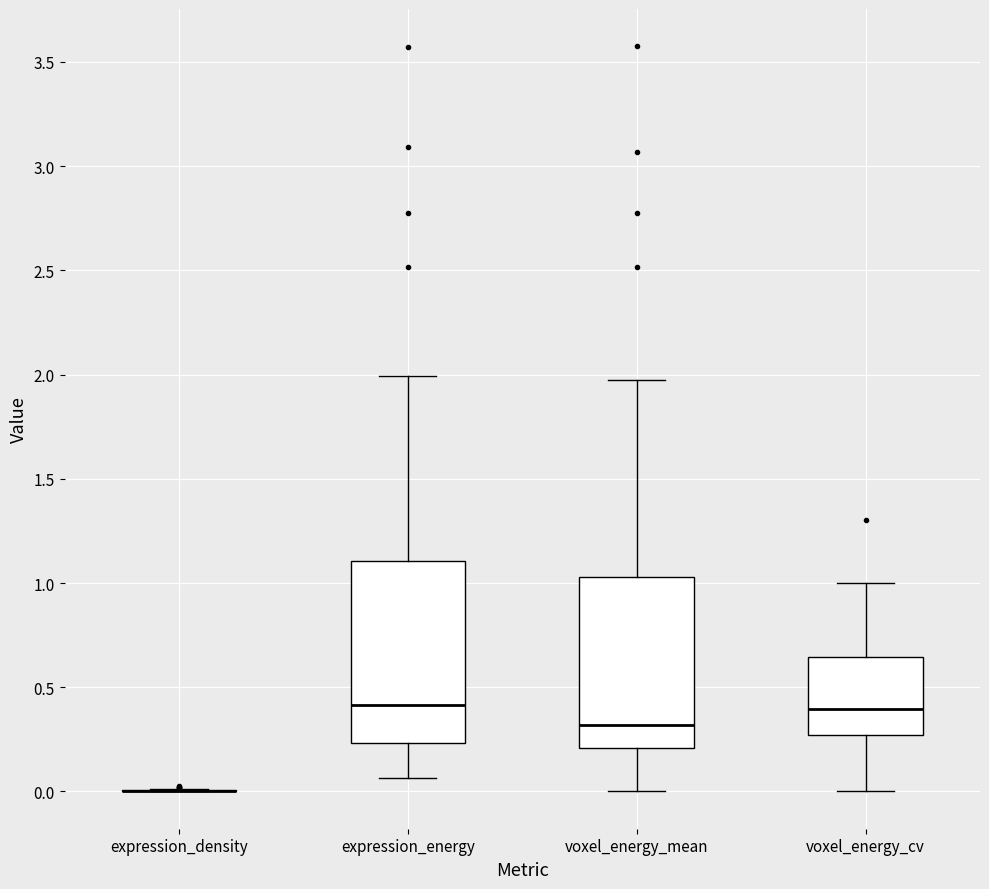

Reading left to right, read every box against the y-axis: the position of its median line, the range the box covers, and the ends of its whiskers. The values are not printed on the chart, so give them approximately, as read against the axis.

expression_density: box collapsed to a line at 0.00, whiskers 0.00 to 0.00
expression_energy: median 0.40, box 0.25 to 1.10, whiskers 0.05 to 2.00
voxel_energy_mean: median 0.30, box 0.20 to 1.05, whiskers 0.00 to 2.00
voxel_energy_cv: median 0.40, box 0.25 to 0.65, whiskers 0.00 to 1.00